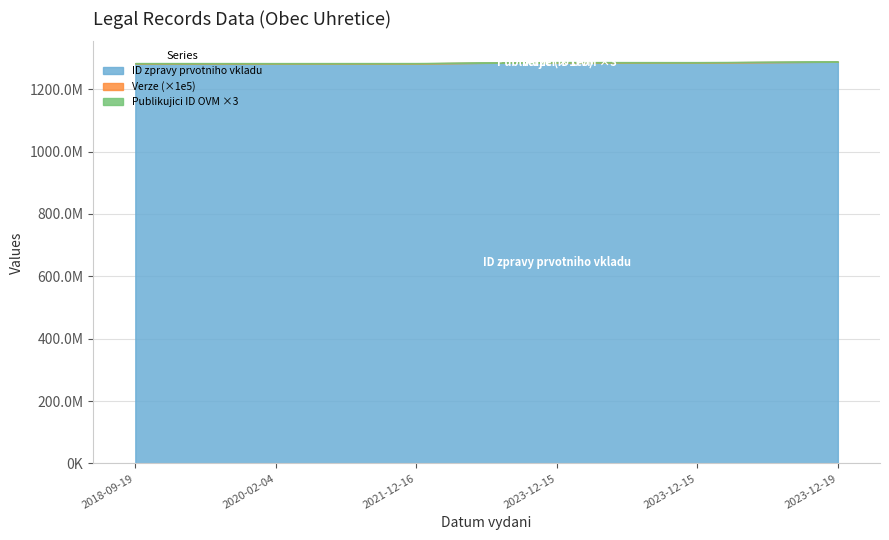

What is the label of the 4th point from the left?

2023-12-15